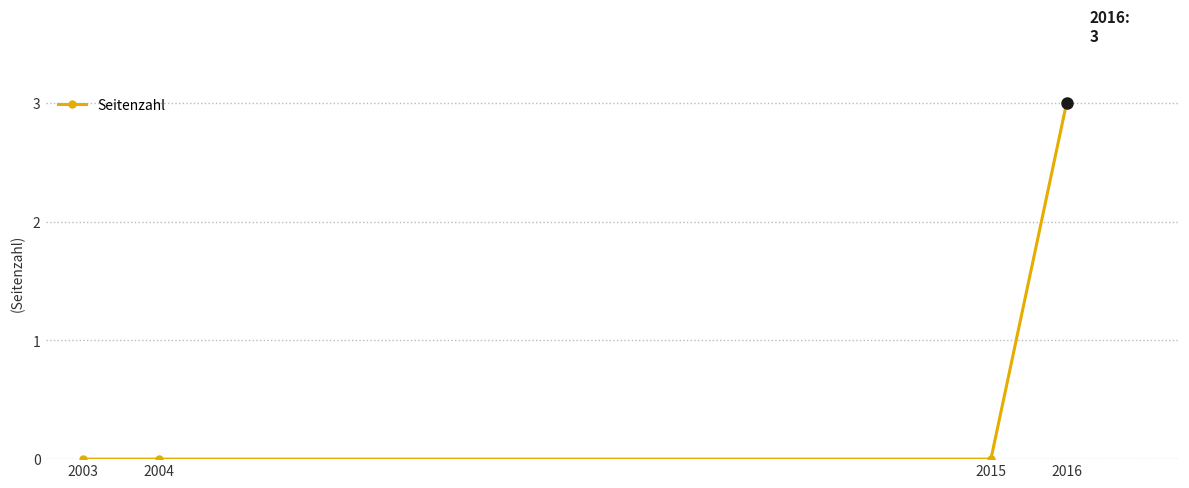

What is the difference between the maximum and minimum values?

3